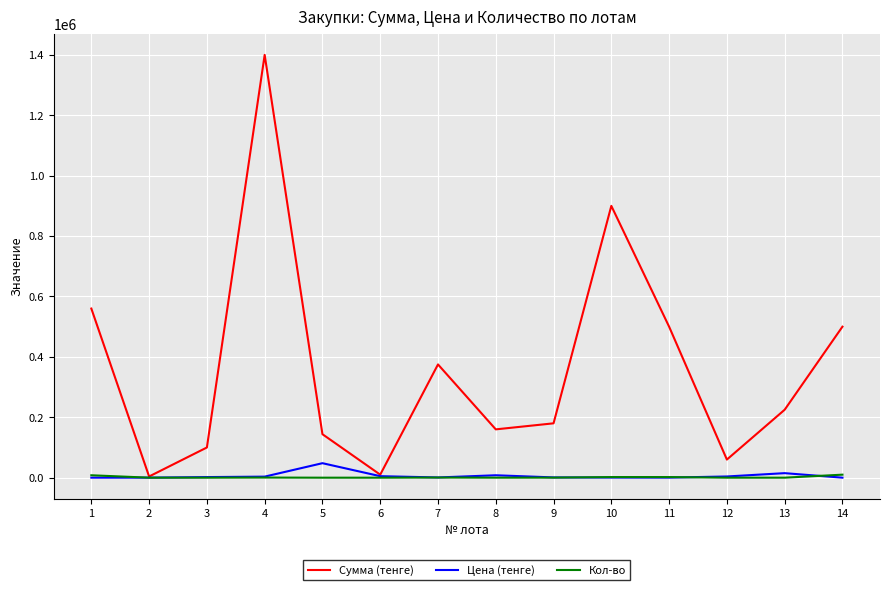

What is the maximum value shown in the chart?

1400000.0